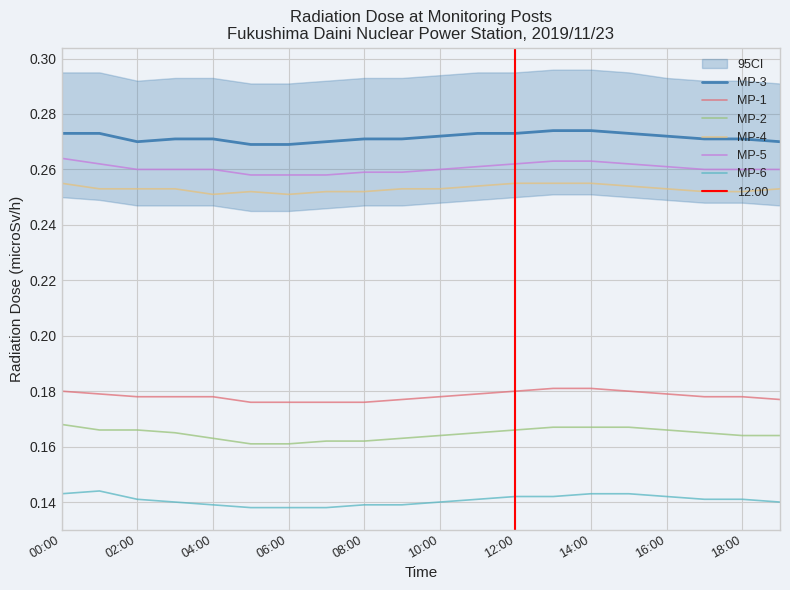

Does the chart have visible grid lines?

Yes